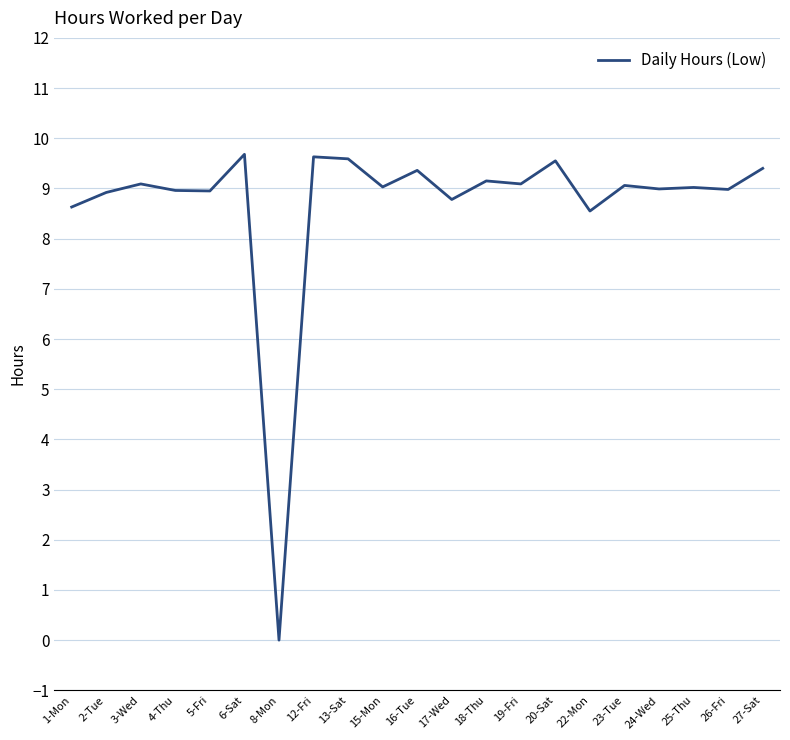

The value at 6-Sat is 9.7. True or false?

True